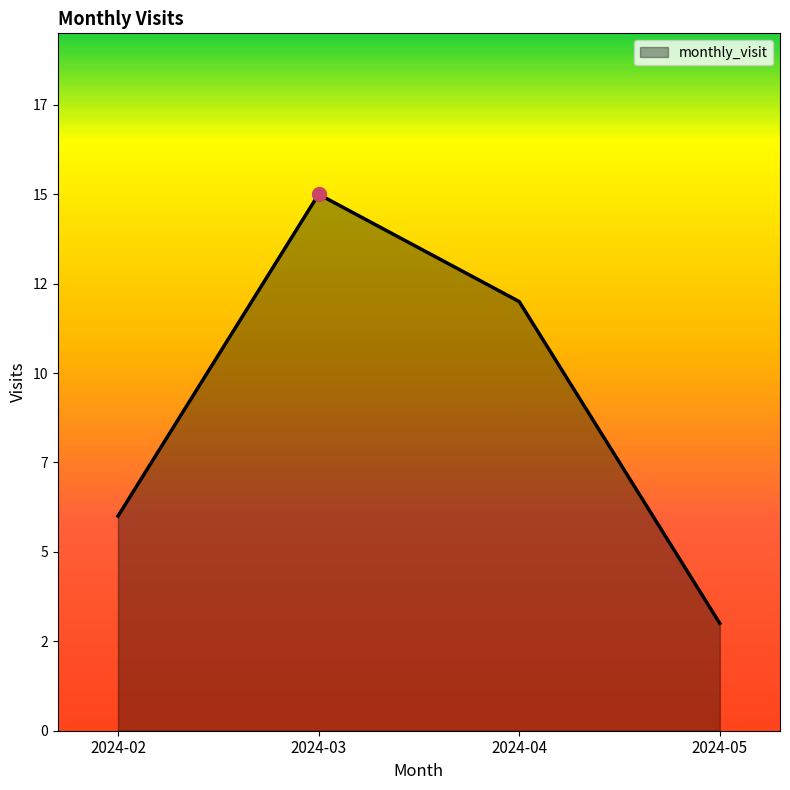

What is the sum of the values at 2024-02 and 2024-04?

18